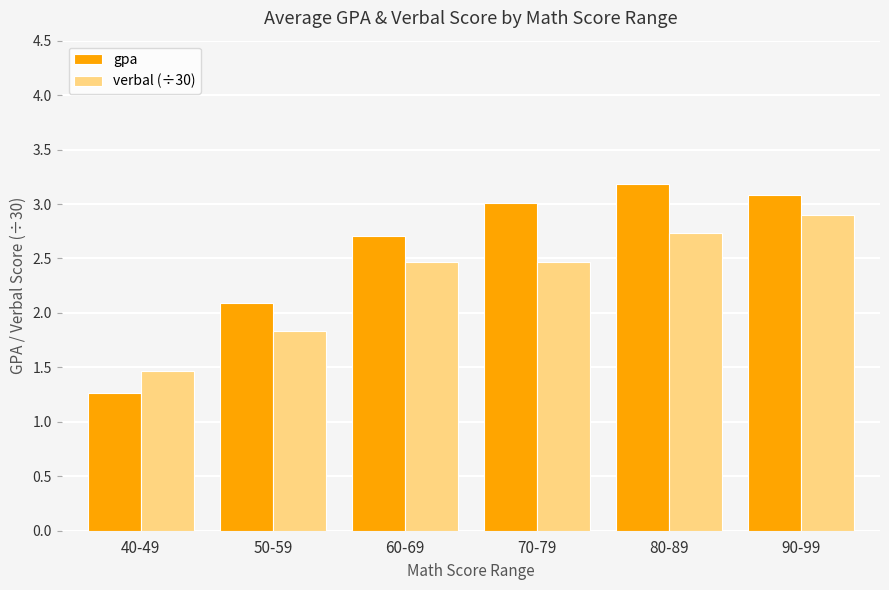

Are the bars horizontal?

No